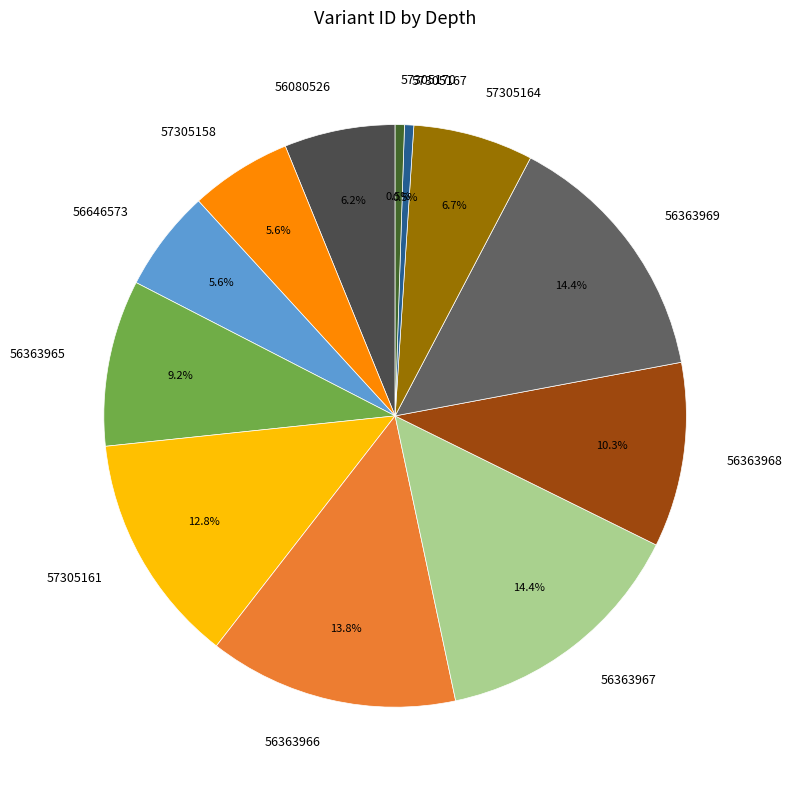

Does 57305164 account for over 50% of the chart?

No